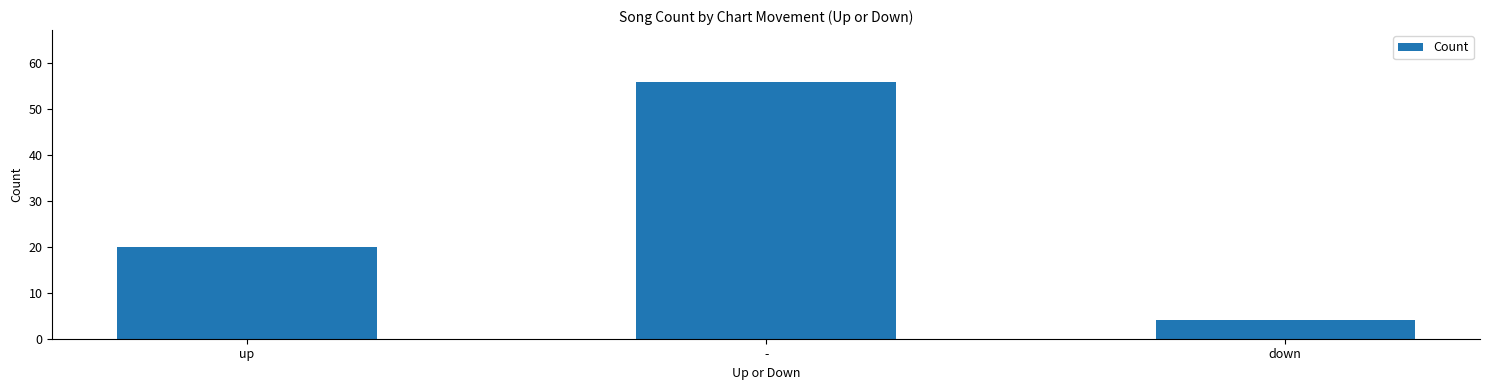

Rank the categories by value from lowest to highest.

down, up, -